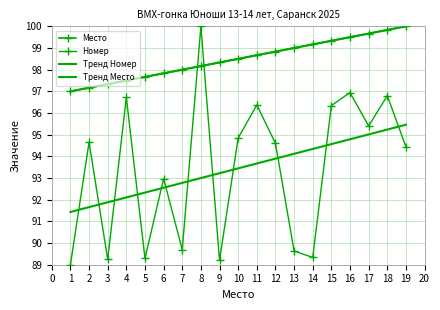

At which label does Тренд Номер first exceed 93?

9